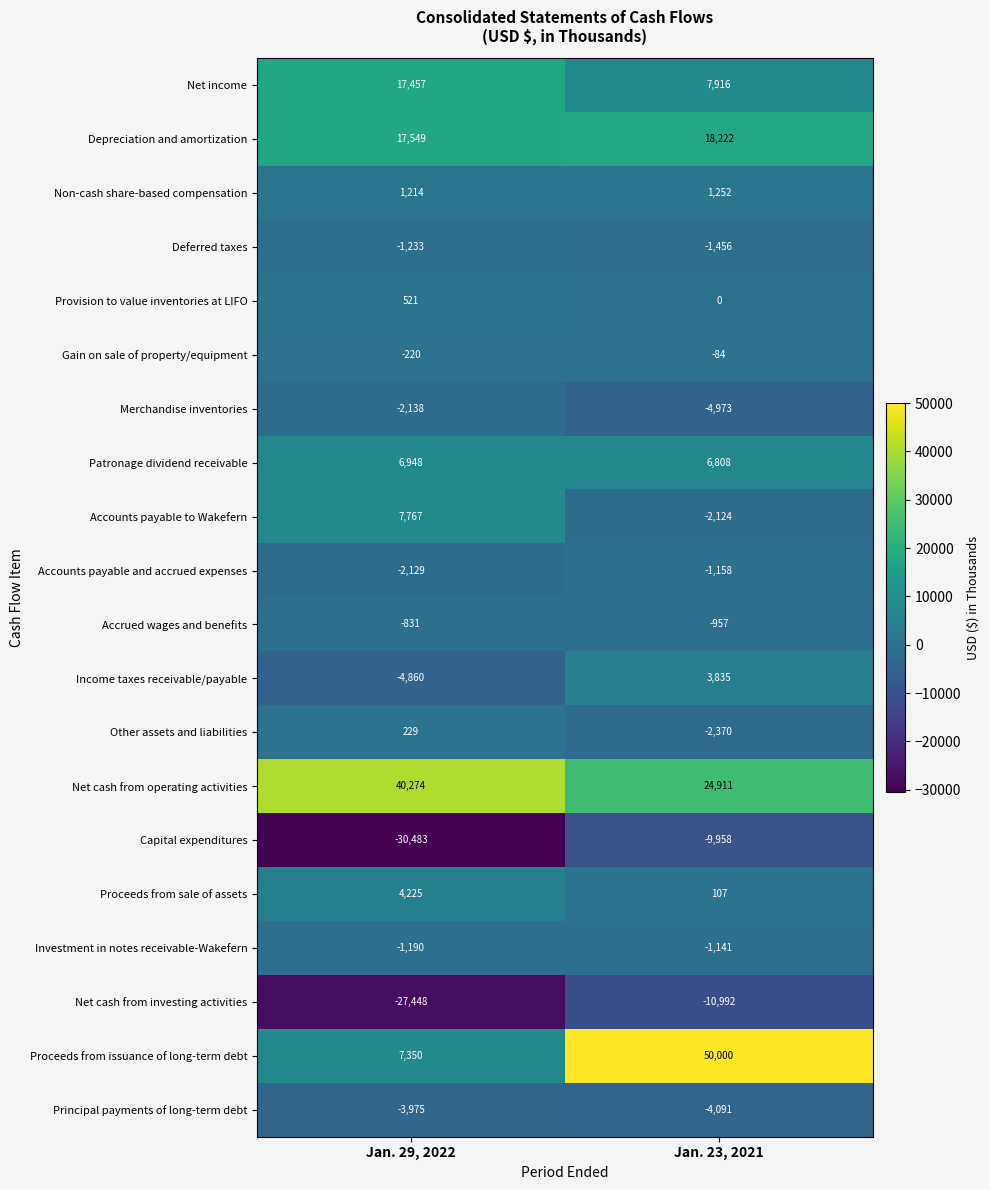

What is the average value of the Accrued wages and benefits series?

-894